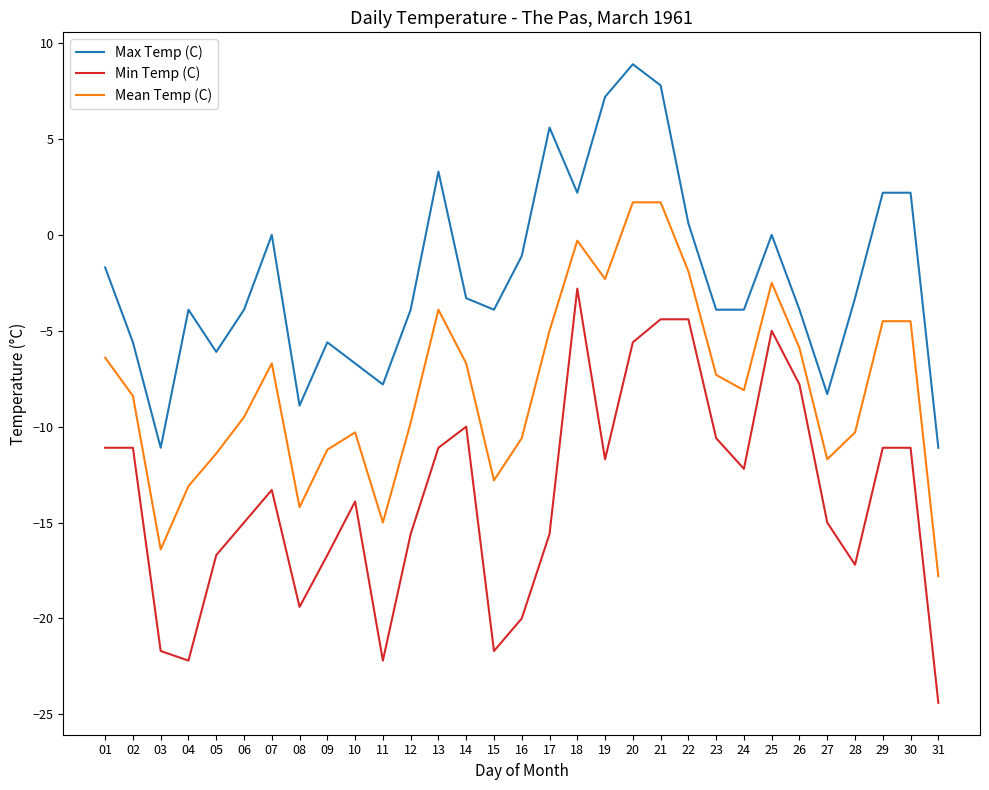

True or false: Min Temp (C) and Mean Temp (C) cross at least once.

False